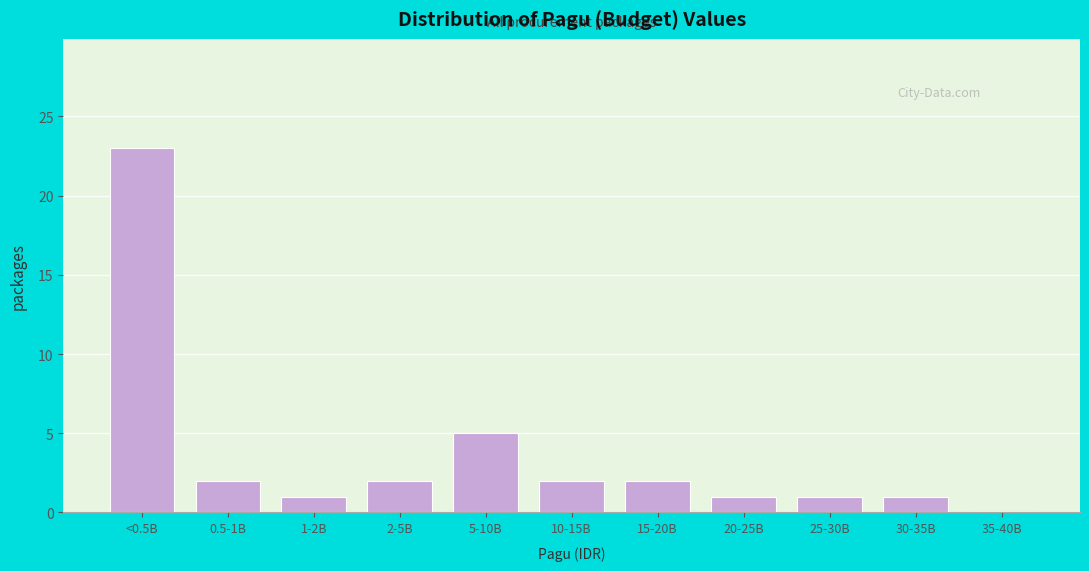

Reading left to right, transcribe all the data shown in this chart.

<0.5B=23	0.5-1B=2	1-2B=1	2-5B=2	5-10B=5	10-15B=2	15-20B=2	20-25B=1	25-30B=1	30-35B=1	35-40B=0